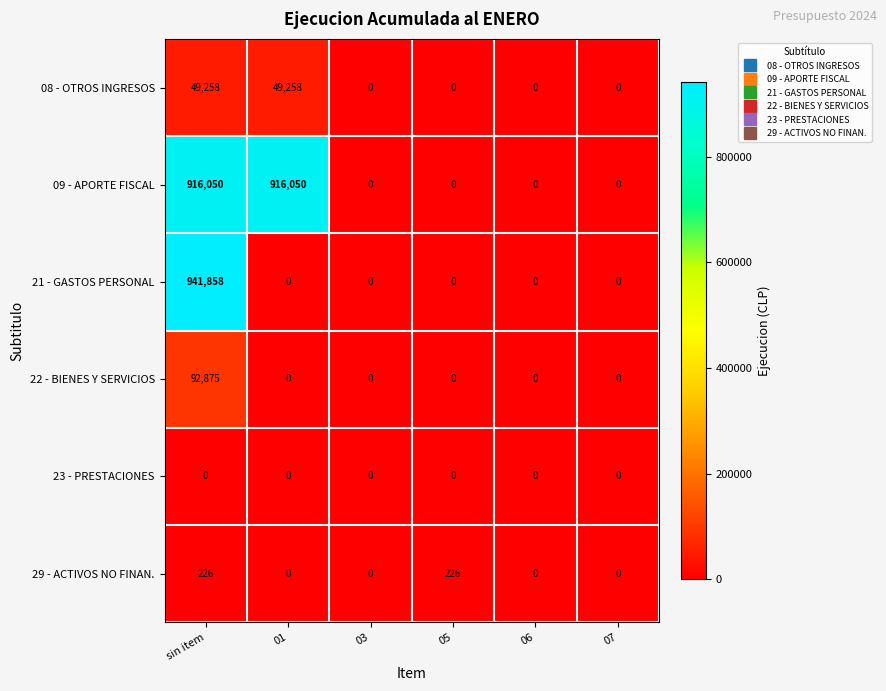

At which category is the sum across all series the highest?

sin item